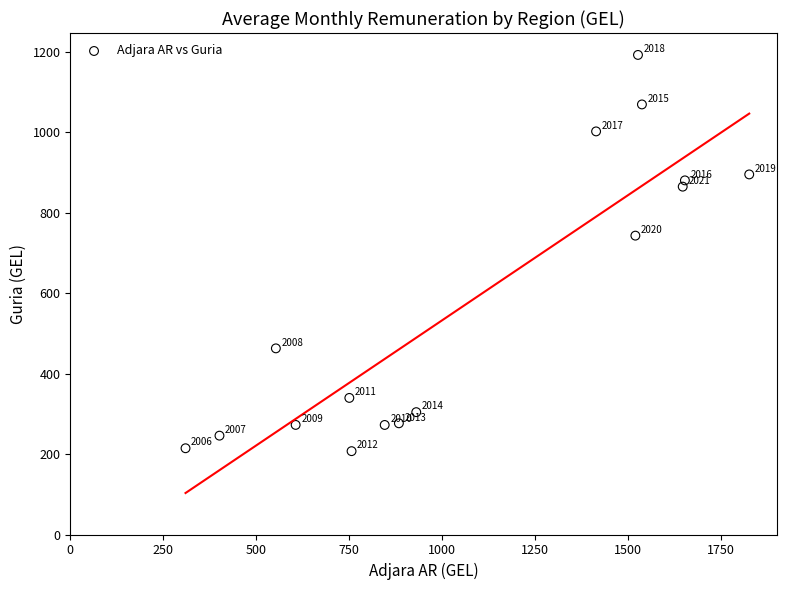

What is the range of Y values (max minus min)?

984.5